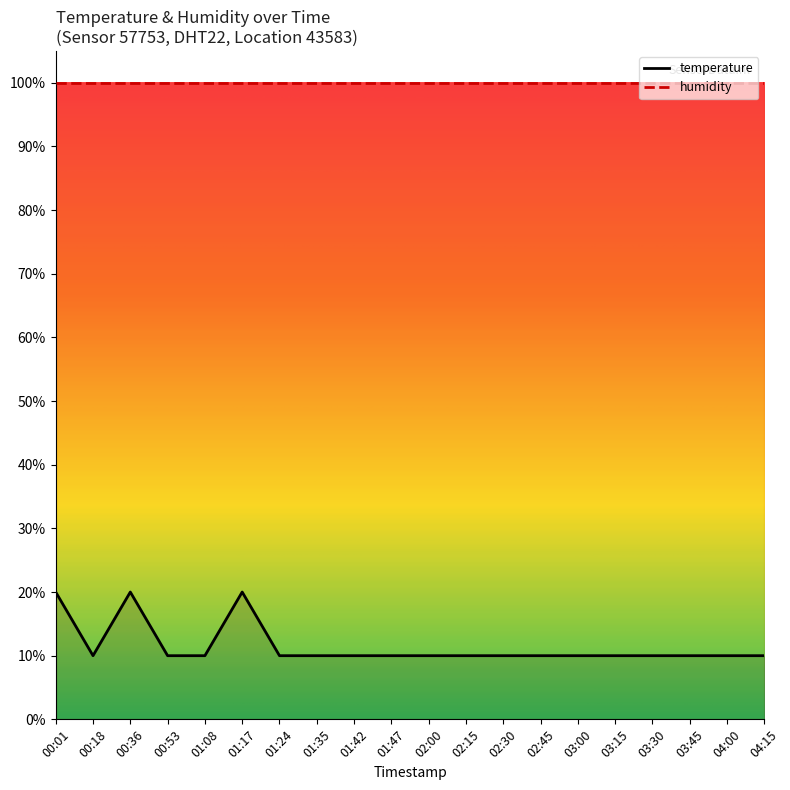

Is this an area chart (filled region under the line)?

No